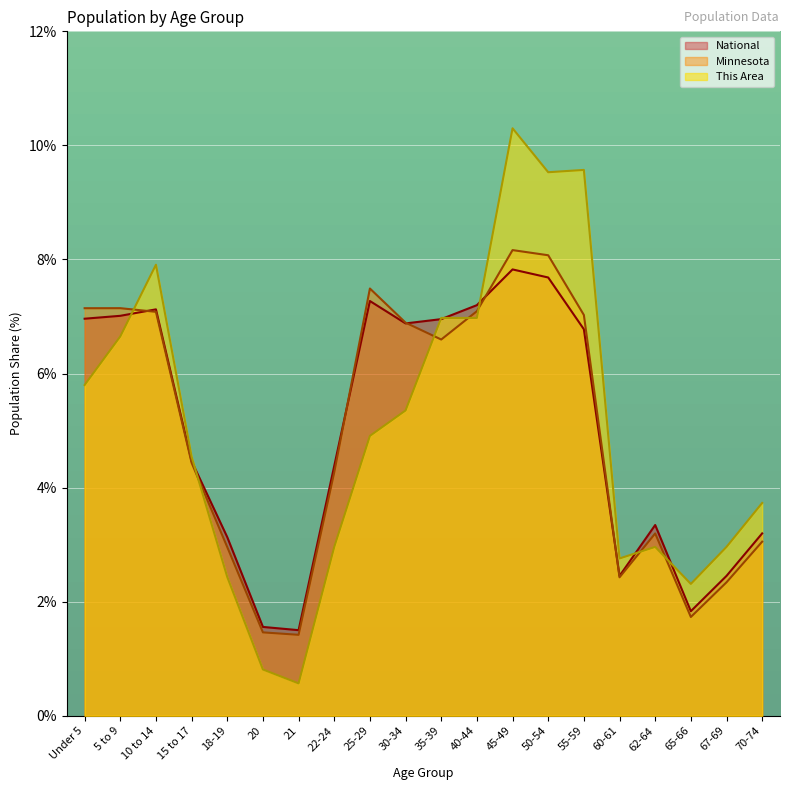

At which category does Minnesota reach its first local valley?

21